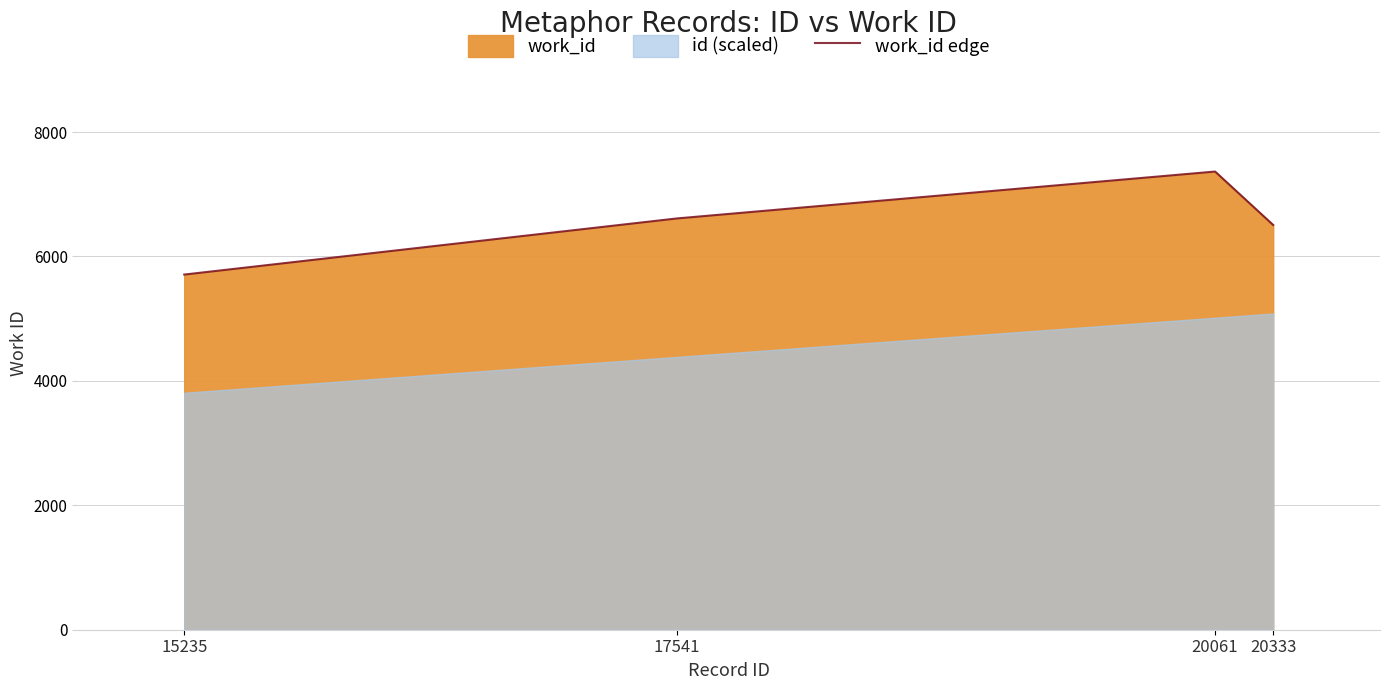

Rank the categories by value from highest to lowest.

20061, 17541, 20333, 15235